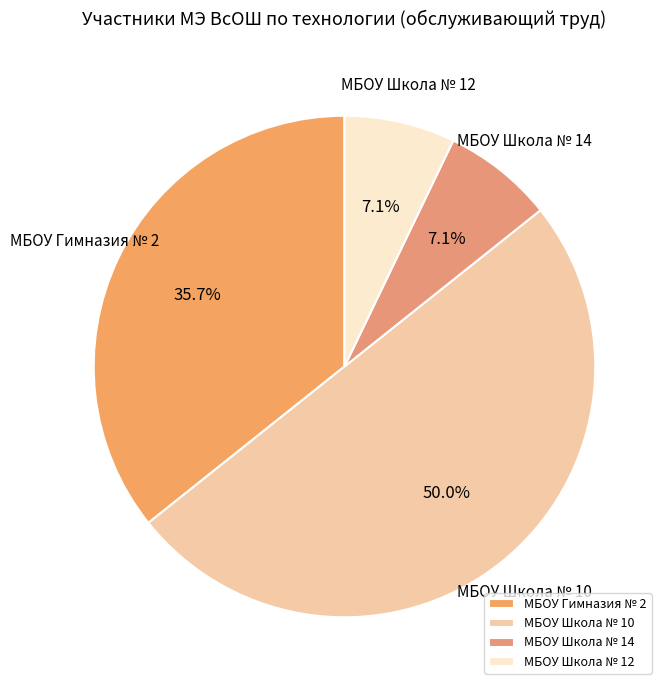

Which category has the biggest portion of the pie?

МБОУ Школа № 10